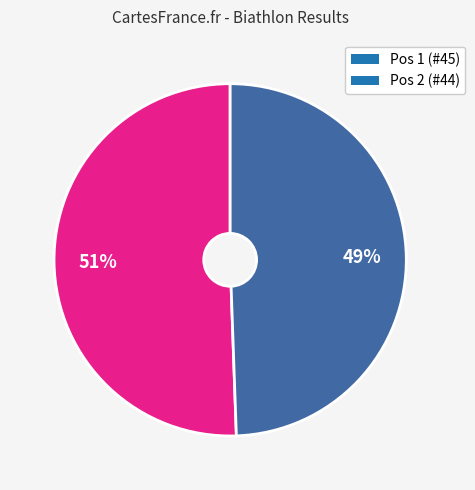

What is the smallest slice in the pie chart?

Pos 2 (#44)